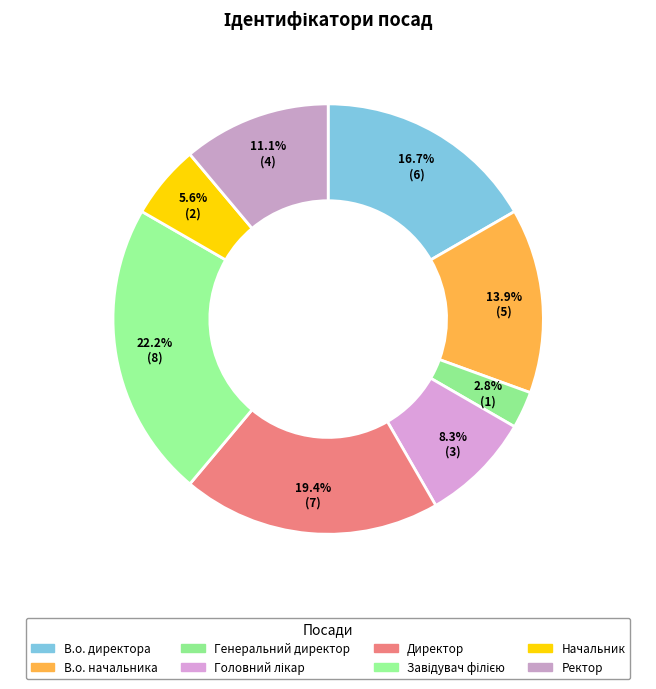

True or false: Ректор accounts for 3% of the total.

False